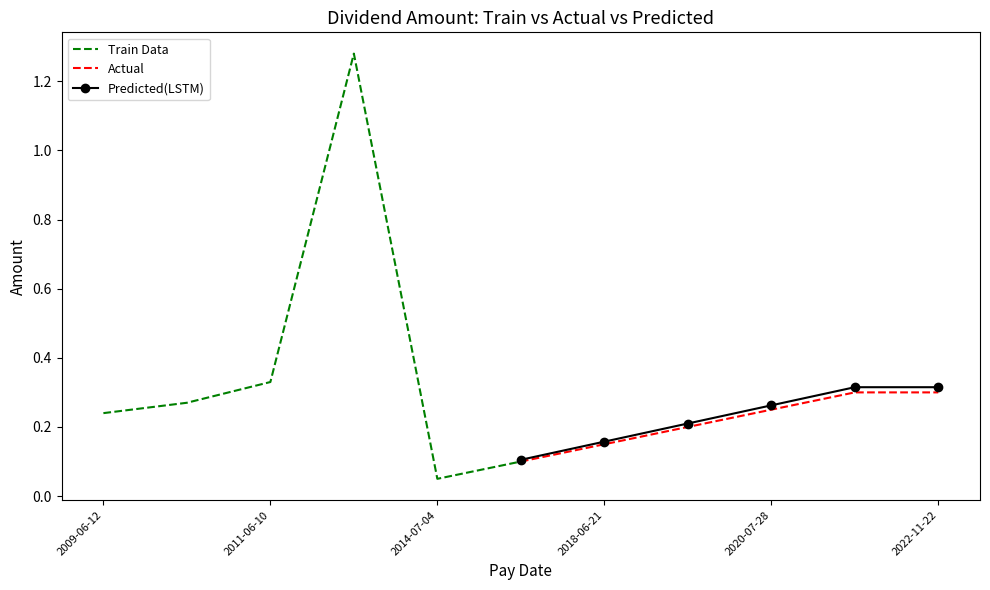

True or false: Actual has a value of 0.1 at 2022-11-22.

False